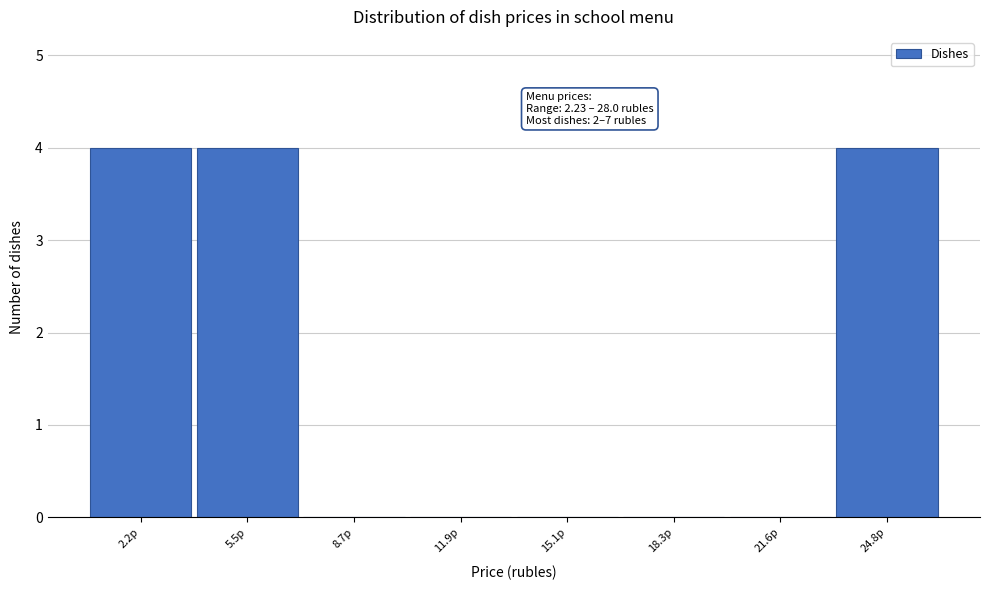

Reading right to left, what are all the values shown in this chart?

24.8р=4	21.6р=0	18.3р=0	15.1р=0	11.9р=0	8.7р=0	5.5р=4	2.2р=4